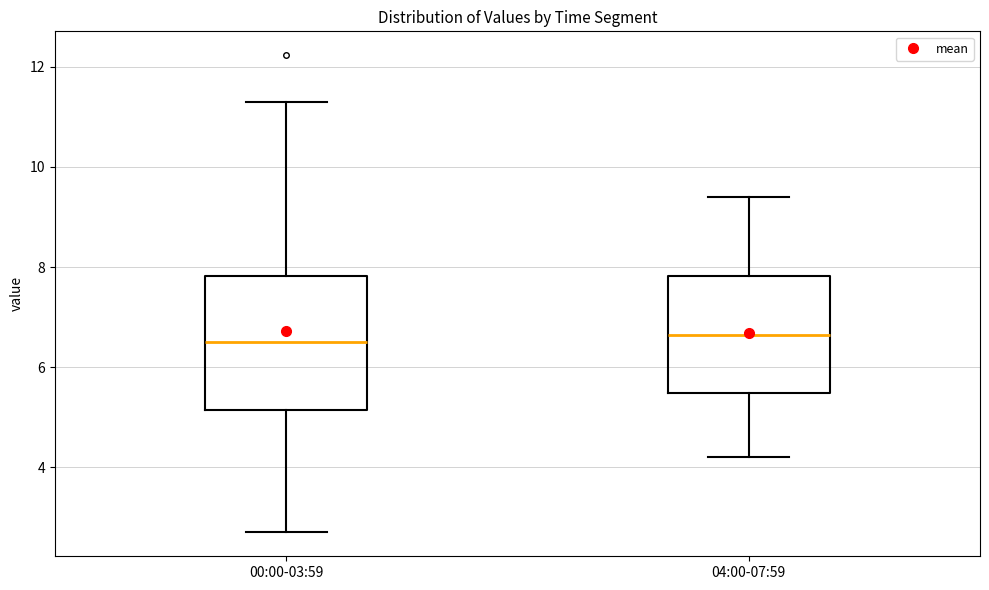

Reading left to right, read every box against the y-axis: the position of its median line, the range the box covers, and the ends of its whiskers. The values are not printed on the chart, so give them approximately, as read against the axis.

00:00-03:59: median 6.6, box 5.2 to 7.8, whiskers 2.8 to 11.4
04:00-07:59: median 6.6, box 5.4 to 7.8, whiskers 4.2 to 9.4